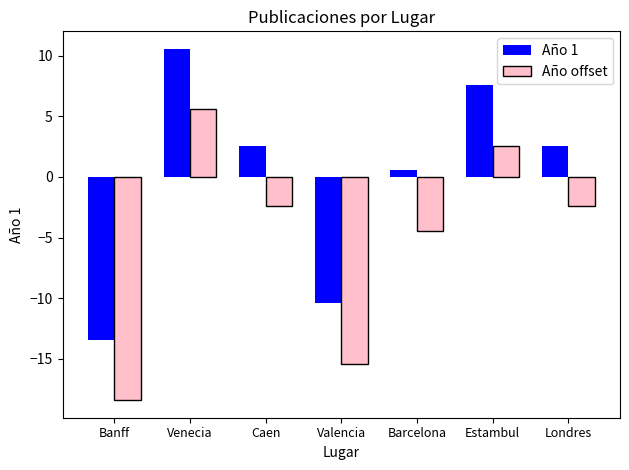

Reading left to right, extract all data points from this chart.

Año 1: -13.4	10.6	2.6	-10.4	0.6	7.6	2.6
Año offset: -18.4	5.6	-2.4	-15.4	-4.4	2.6	-2.4